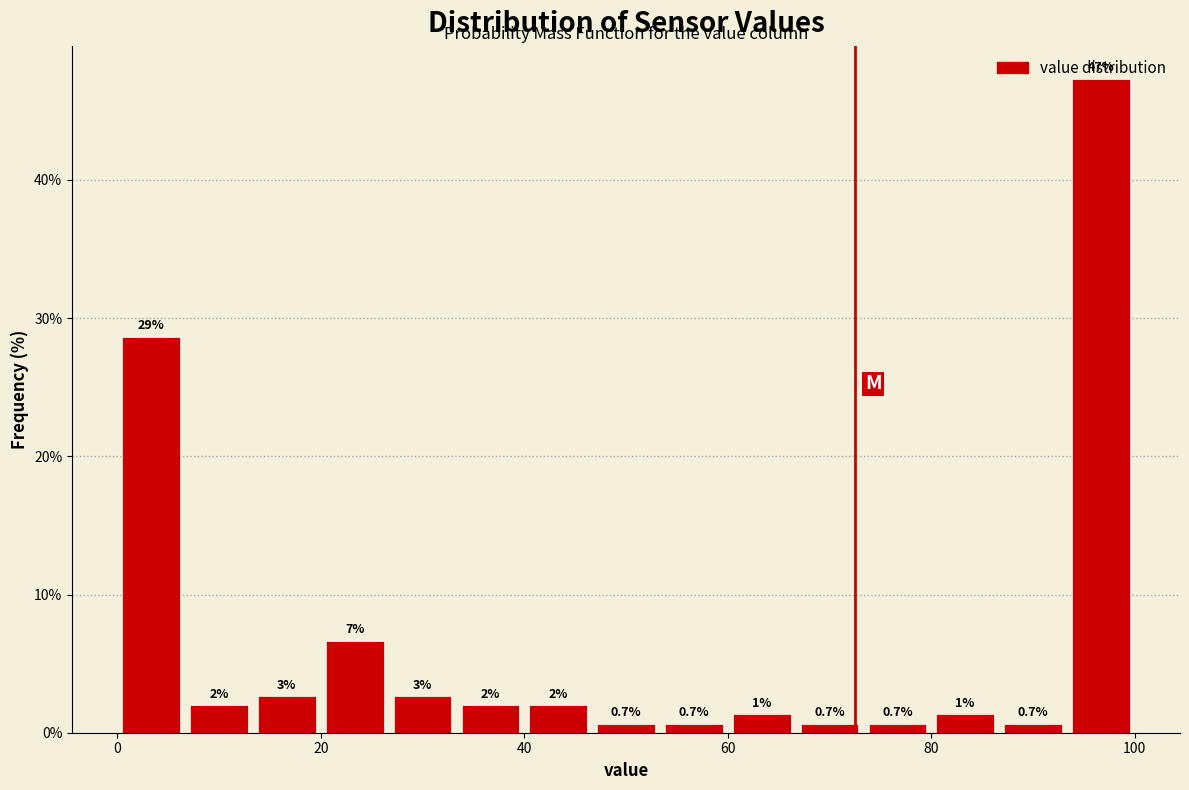

Read against the x-axis, roughly where is the centre of the tallest bar?

96